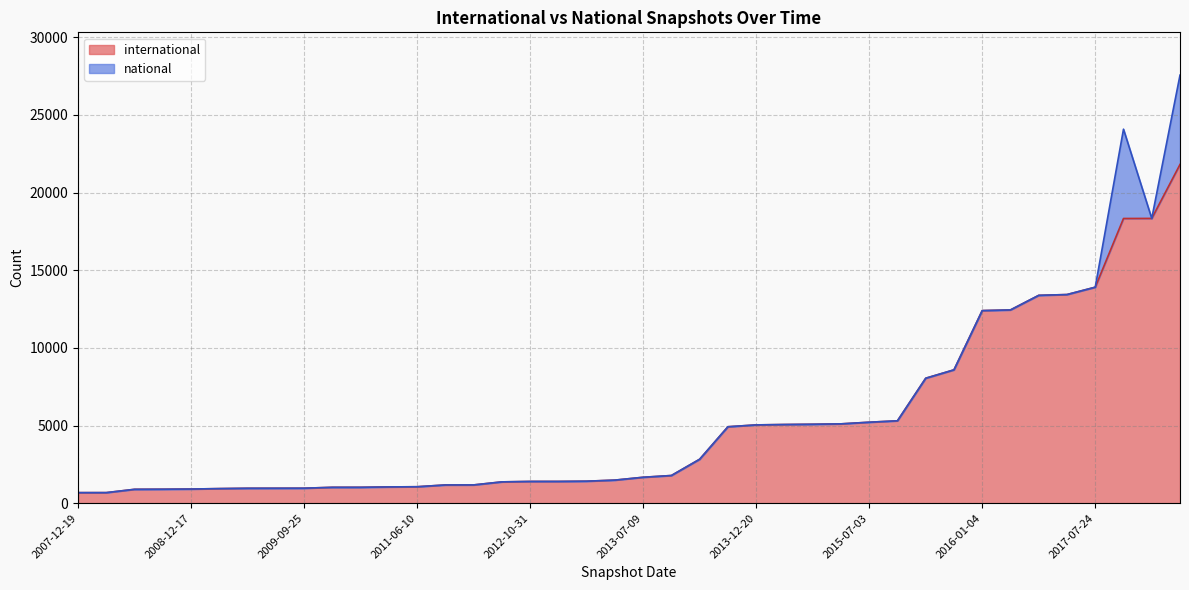

Where does the data first go above 1668?

2013-09-10